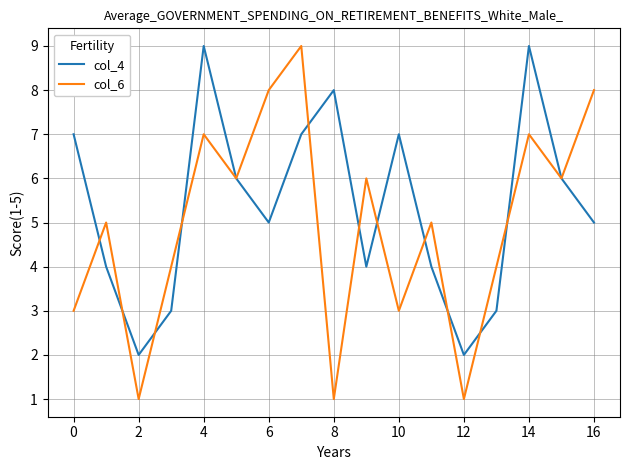

Which series has the widest spread of values?

col_6